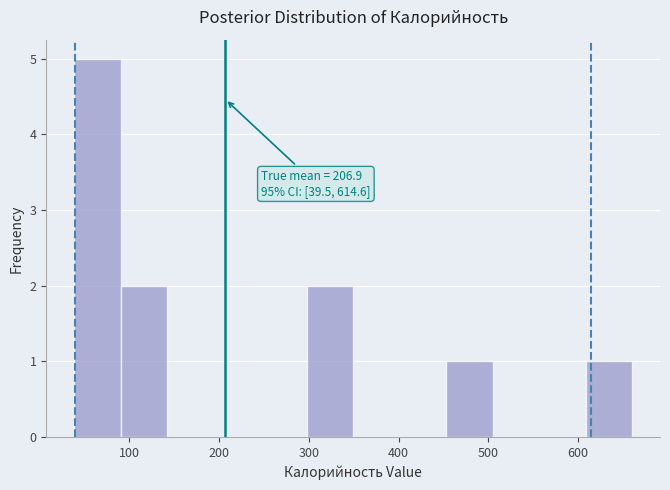

Over which range of the x-axis is the bar tallest?

40 to 90